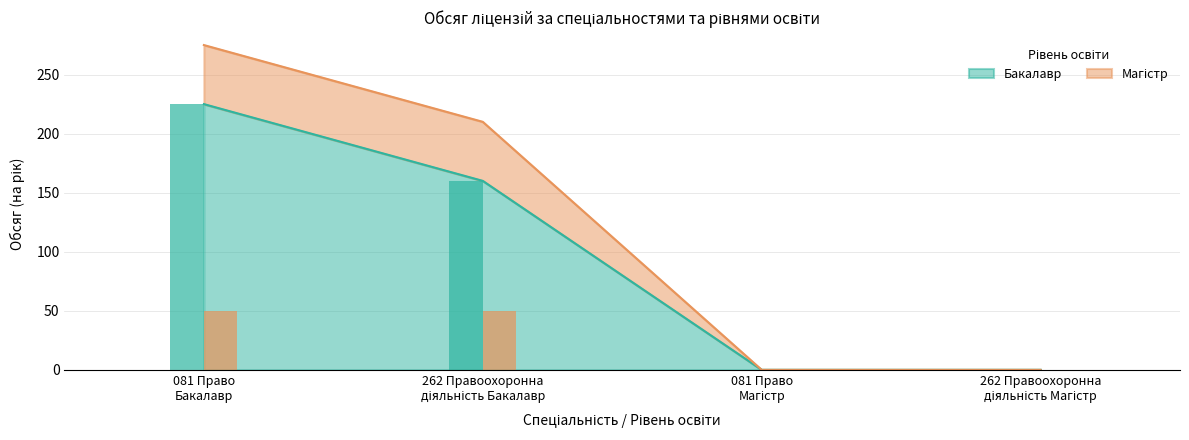

True or false: Бакалавр has more than 1 points higher than both neighbors.

False